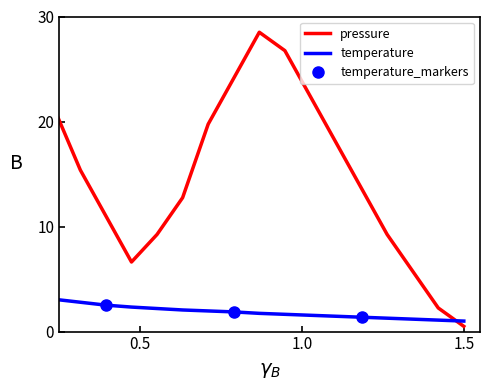

Does the chart have visible grid lines?

No